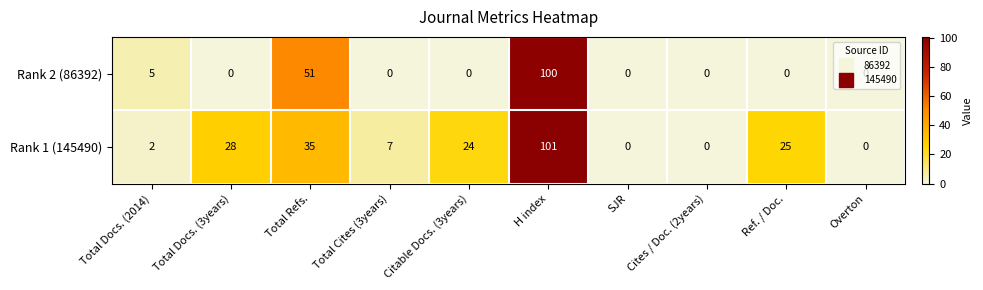

List the series in order of their peak value, lowest first.

Rank 2 (86392), Rank 1 (145490)